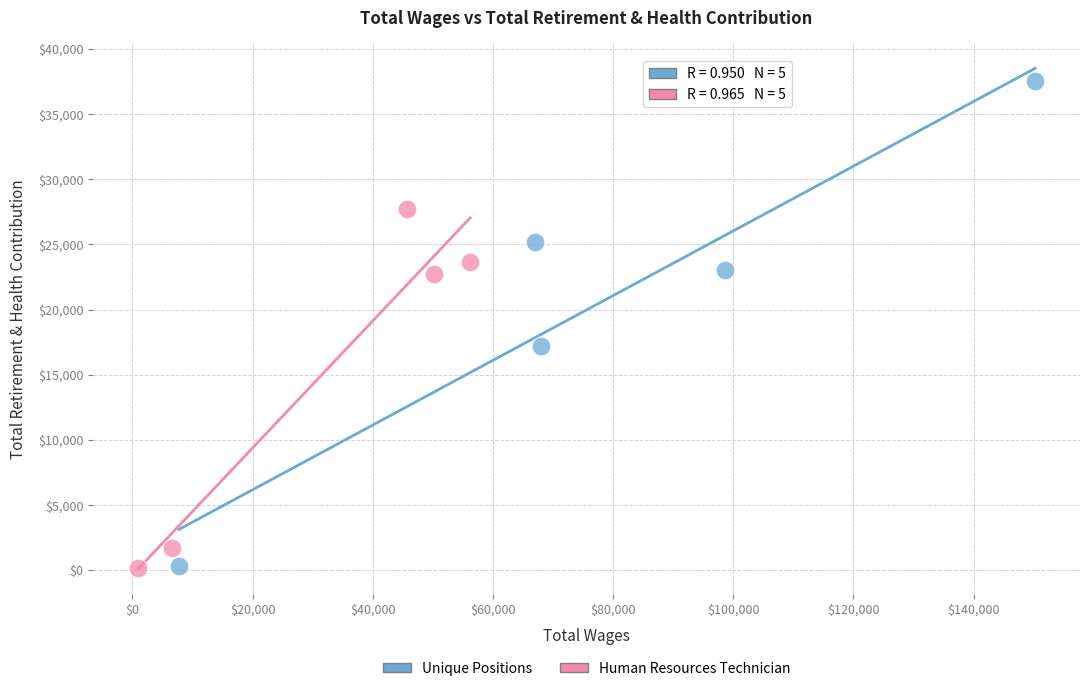

Which series contains the highest Y value?

Unique Positions